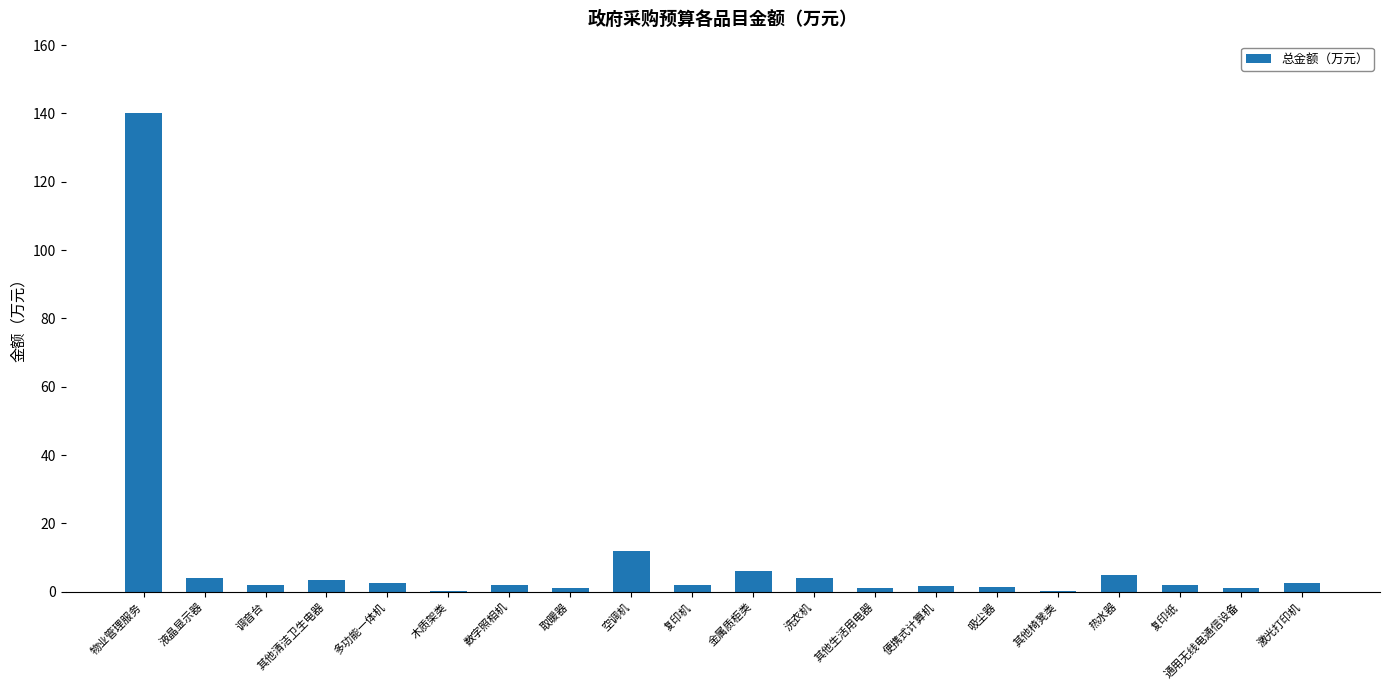

Which category has the highest value across all series?

物业管理服务